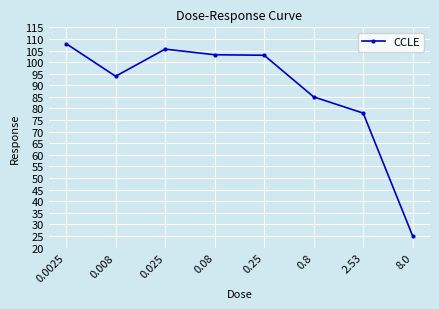

What is the change in value from 0.008 to 0.8?

-8.9